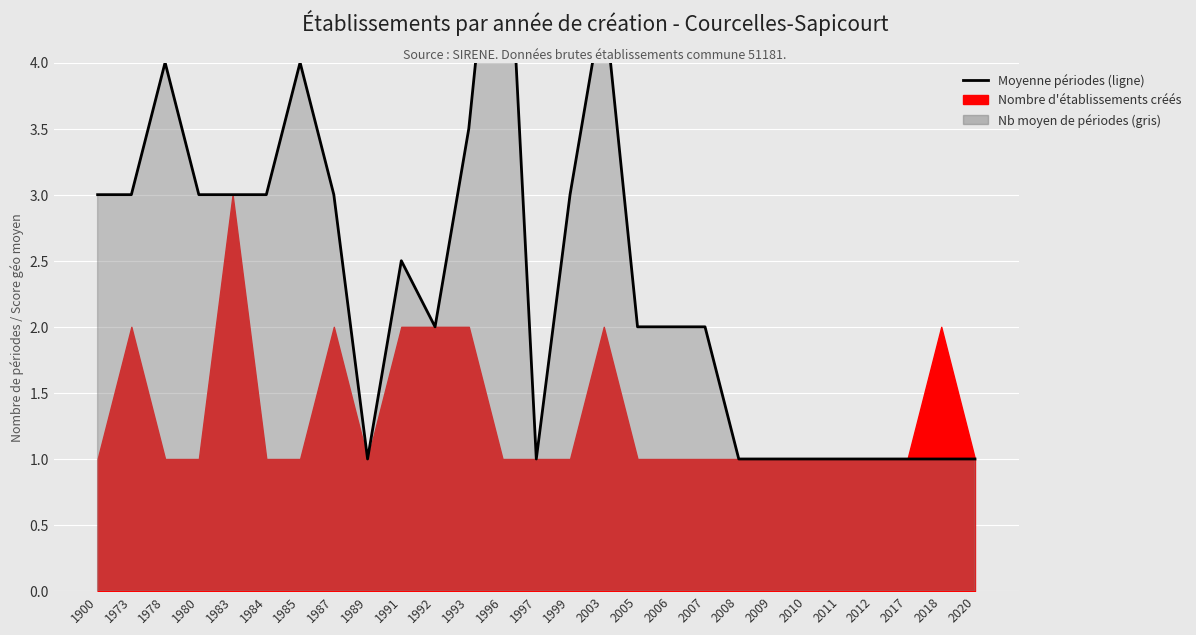

Between 2005 and 2017, which is larger?

2005